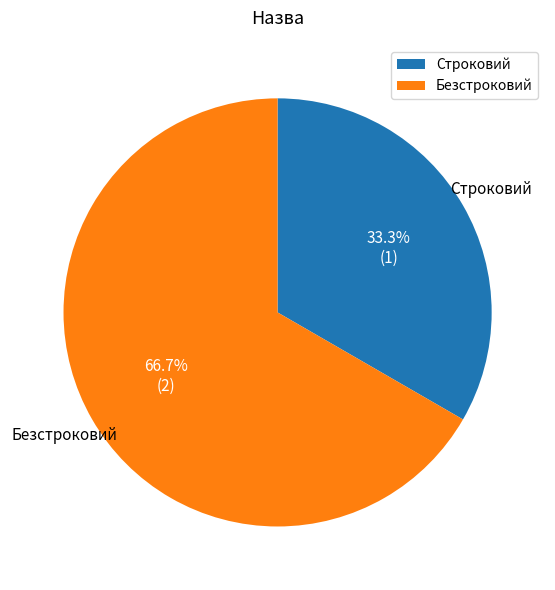

To the nearest percent, what percentage of the pie is Строковий?

33%